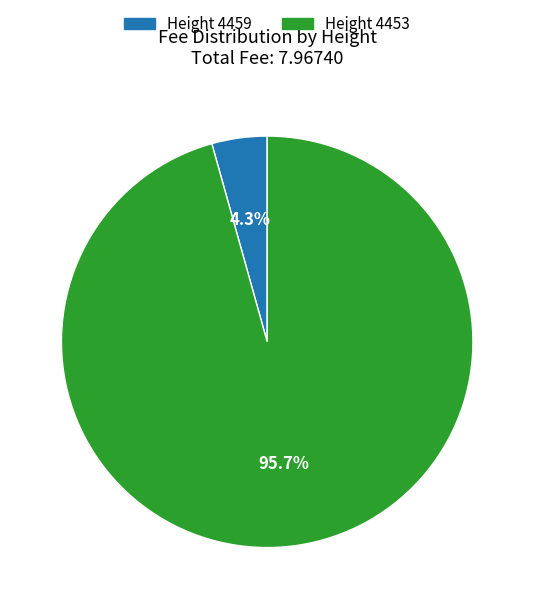

Which has a higher value, Height 4459 or Height 4453?

Height 4453